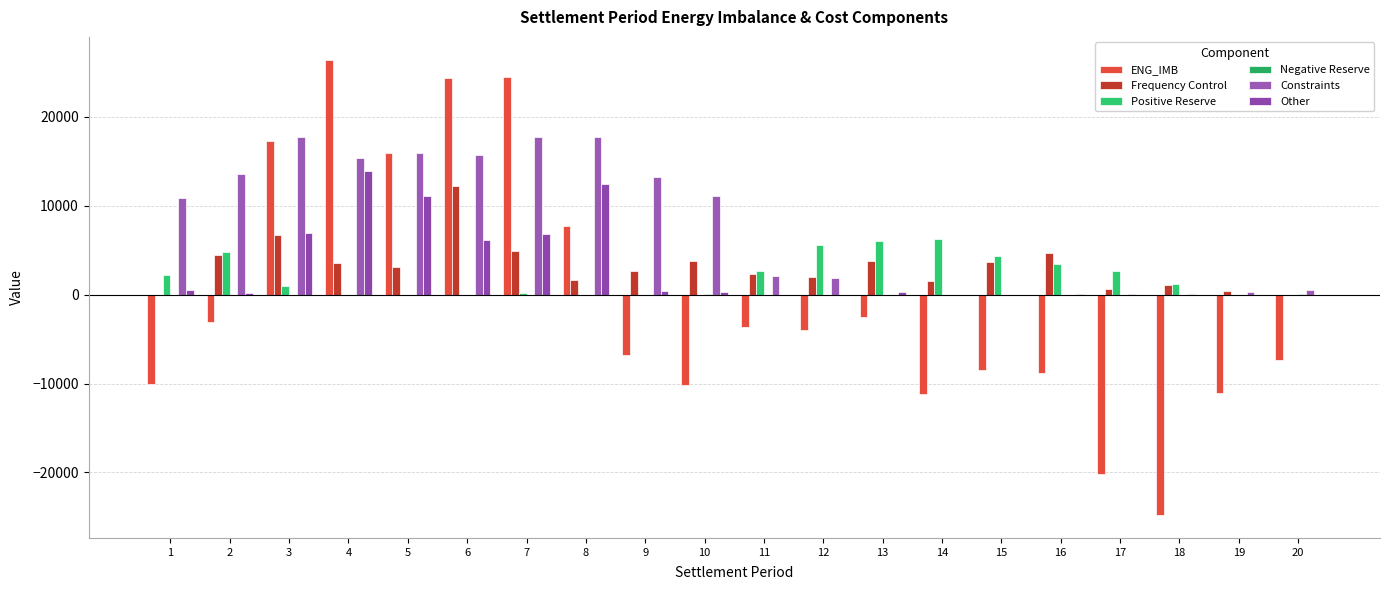

Reading right to left, list all the values displayed in this chart.

ENG_IMB: -7360.9	-11039.6	-24813.5	-20231.0	-8862.1	-8440.3	-11213.4	-2549.3	-4000.9	-3640.7	-10142.7	-6831.9	7755.2	24504.0	24330.2	15969.4	26449.5	17290.6	-3059.5	-10071.7
Frequency Control: 0.0	460.7	1039.6	668.7	4686.3	3627.4	1579.6	3786.8	2036.8	2351.0	3831.6	2647.1	1636.5	4870.9	12282.5	3168.2	3586.9	6692.4	4423.5	0.0
Positive Reserve: 0.0	0.0	1208.1	2680.7	3460.0	4348.9	6272.3	6084.6	5630.8	2701.3	0.0	0.0	0.0	170.8	0.0	0.0	0.0	925.4	4756.8	2244.0
Negative Reserve: 43.1	0.0	0.0	0.0	0.0	0.0	0.0	0.0	0.0	0.0	92.9	0.0	0.0	0.0	0.0	0.0	0.0	0.0	0.0	0.0
Constraints: 499.0	279.1	103.9	25.4	0.0	0.0	0.0	0.0	1887.6	2138.1	11096.2	13234.9	17799.5	17775.4	15698.5	15951.8	15382.7	17736.9	13594.3	10851.1
Other: 0.0	0.0	0.0	0.0	57.9	0.0	0.0	328.7	0.0	8.3	299.9	393.6	12466.0	6793.5	6154.3	11050.0	13951.4	6981.7	211.2	489.1